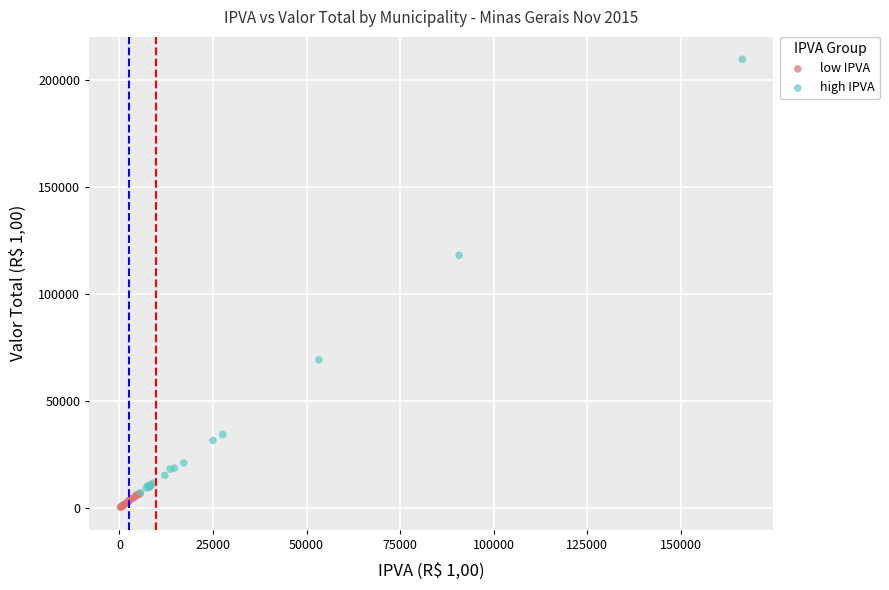

Which series contains the lowest Y value?

low IPVA